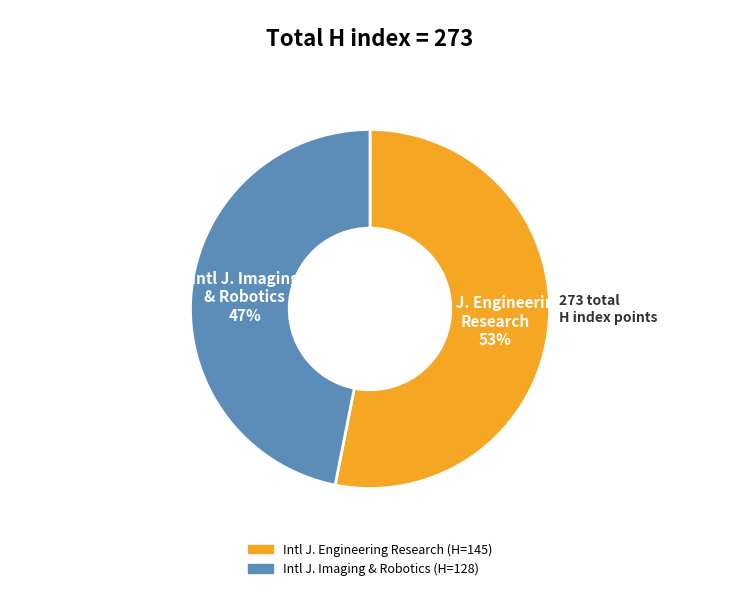

To the nearest percent, what is the difference between the largest and smallest slice percentages?

6%